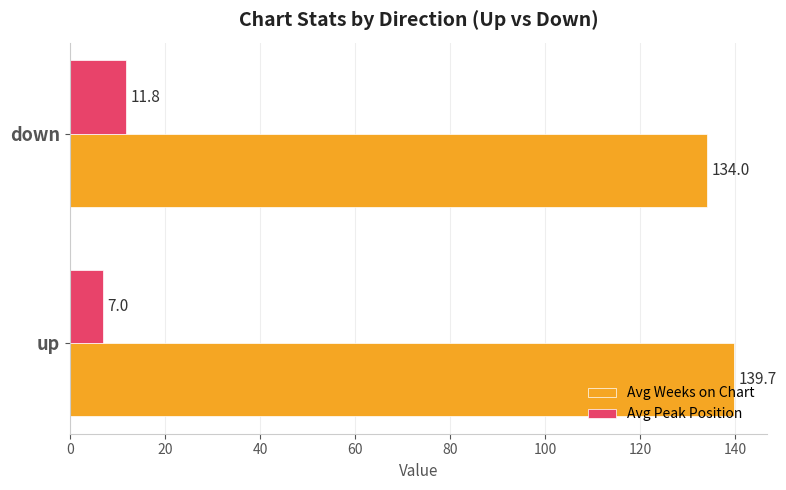

Which series has the widest spread of values?

Avg Weeks on Chart